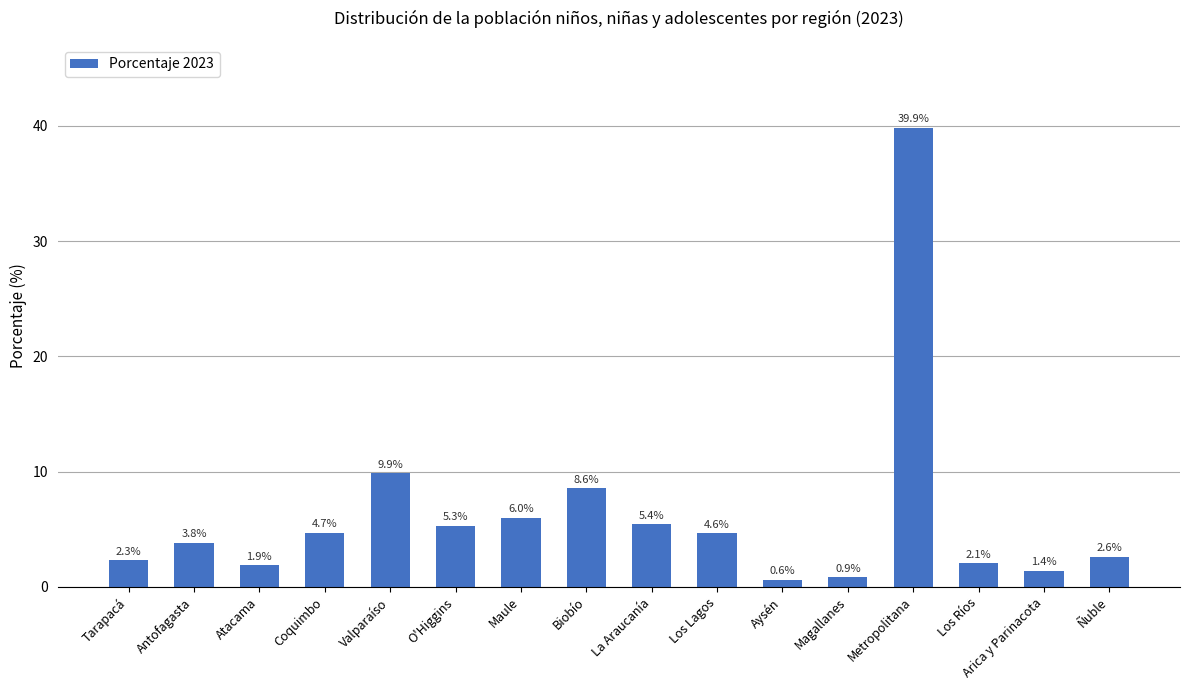

What is the label of the 14th bar from the left?

Los Ríos